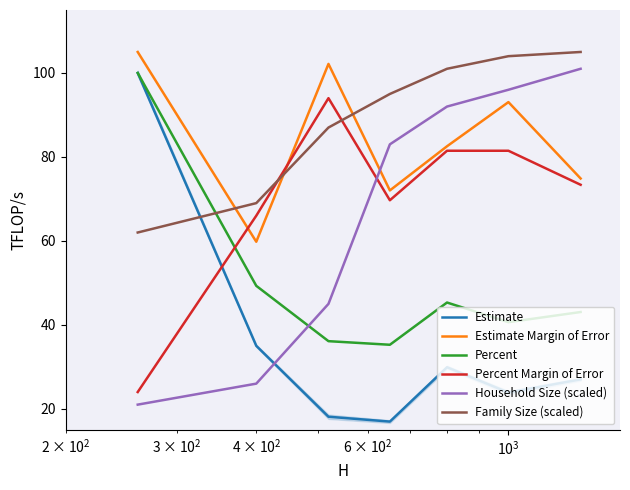

Does the chart display data point markers on the line(s)?

No